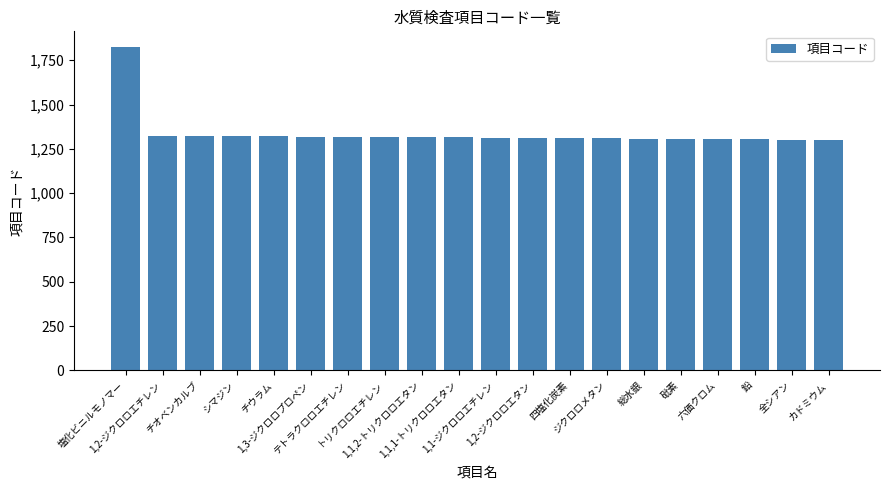

The chart shows a value of 1230 at 塩化ビニルモノマー. True or false?

False